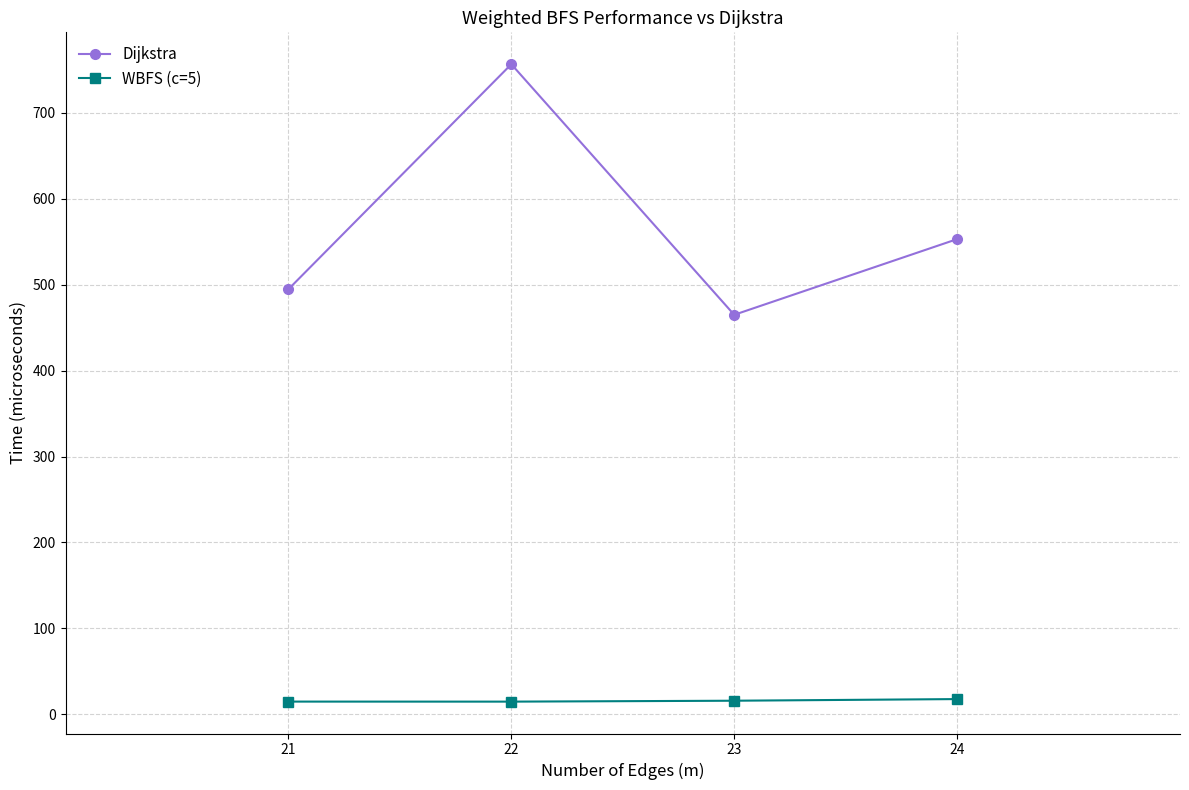

At which label does Dijkstra first exceed 553?

22